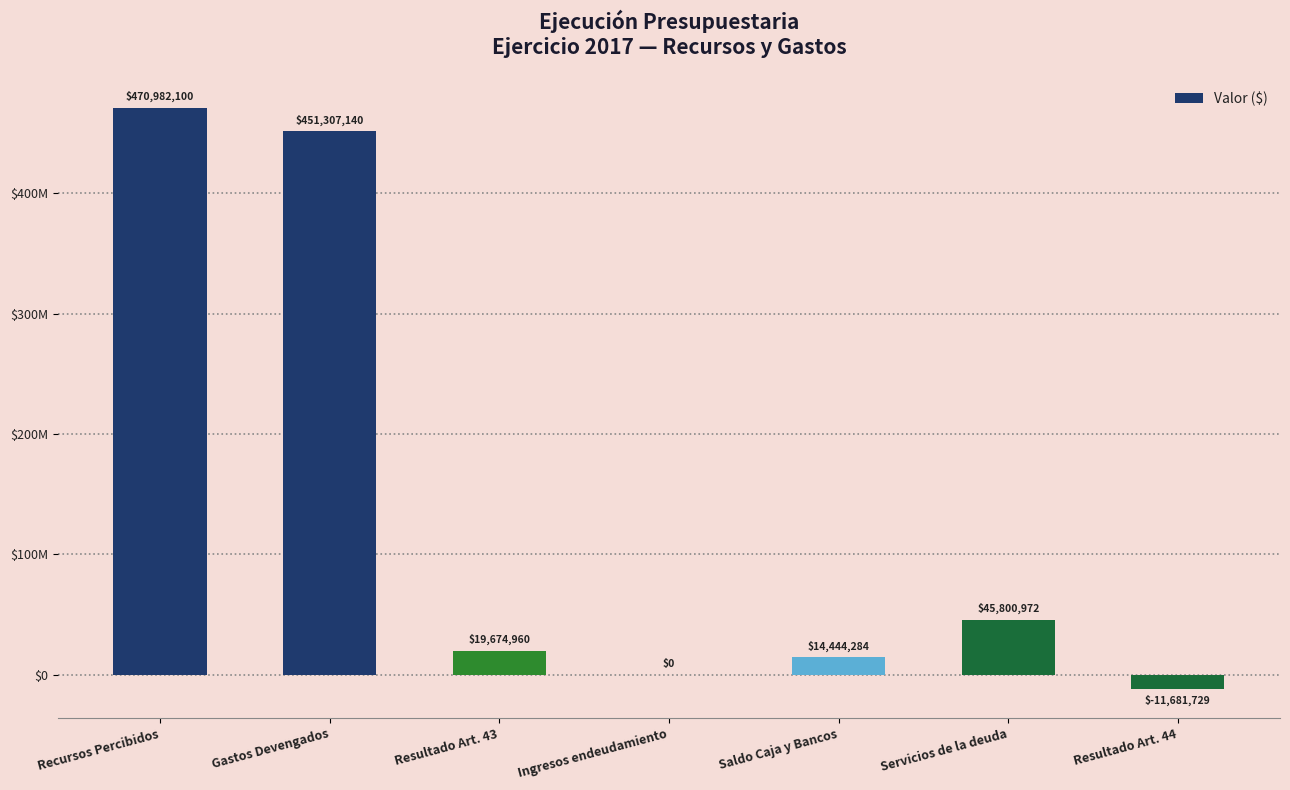

Reading left to right, extract all data points from this chart.

470982100.1	451307140.4	19674959.7	0.0	14444283.6	45800972.2	-11681728.9